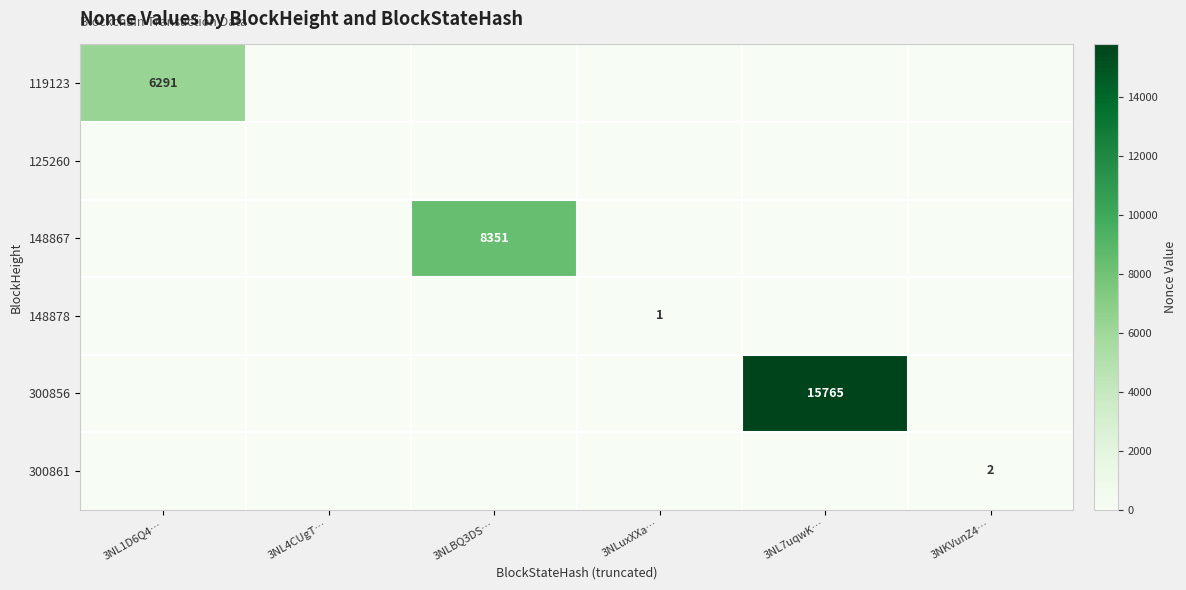

Which has a higher value, 3NL1D6Q4… or 3NL4CUgT…?

3NL1D6Q4…